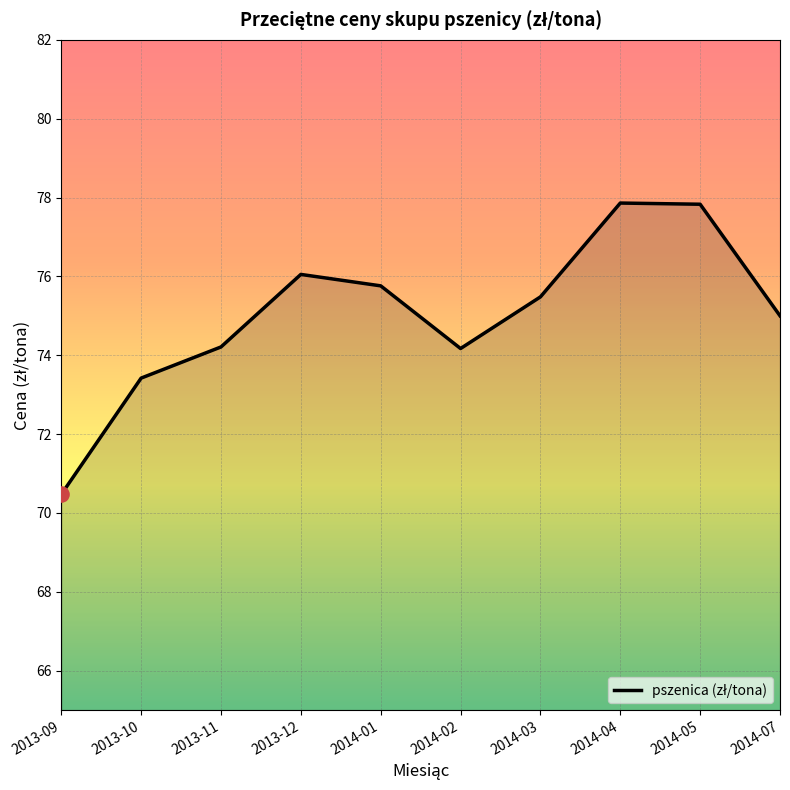

What is the ratio of the value at 2014-03 to the value at 2014-05?

1.0